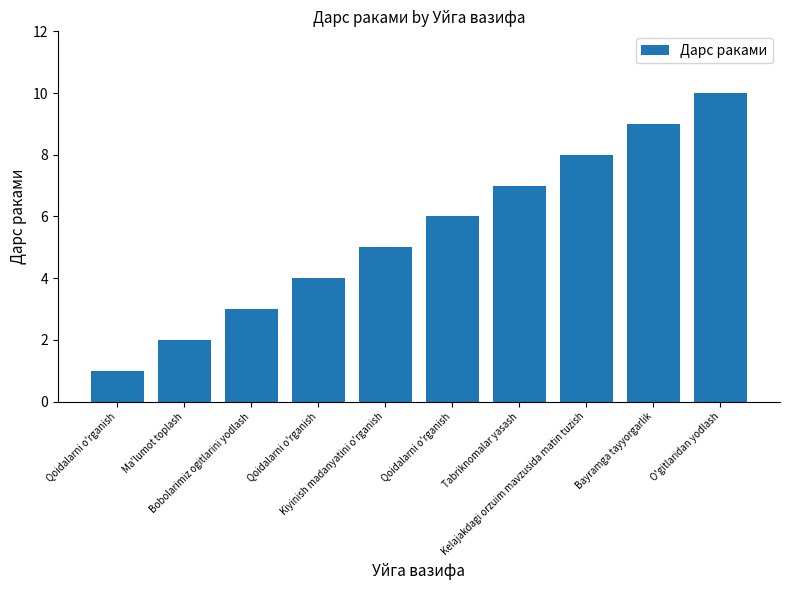

Count the number of categories in the chart.

10